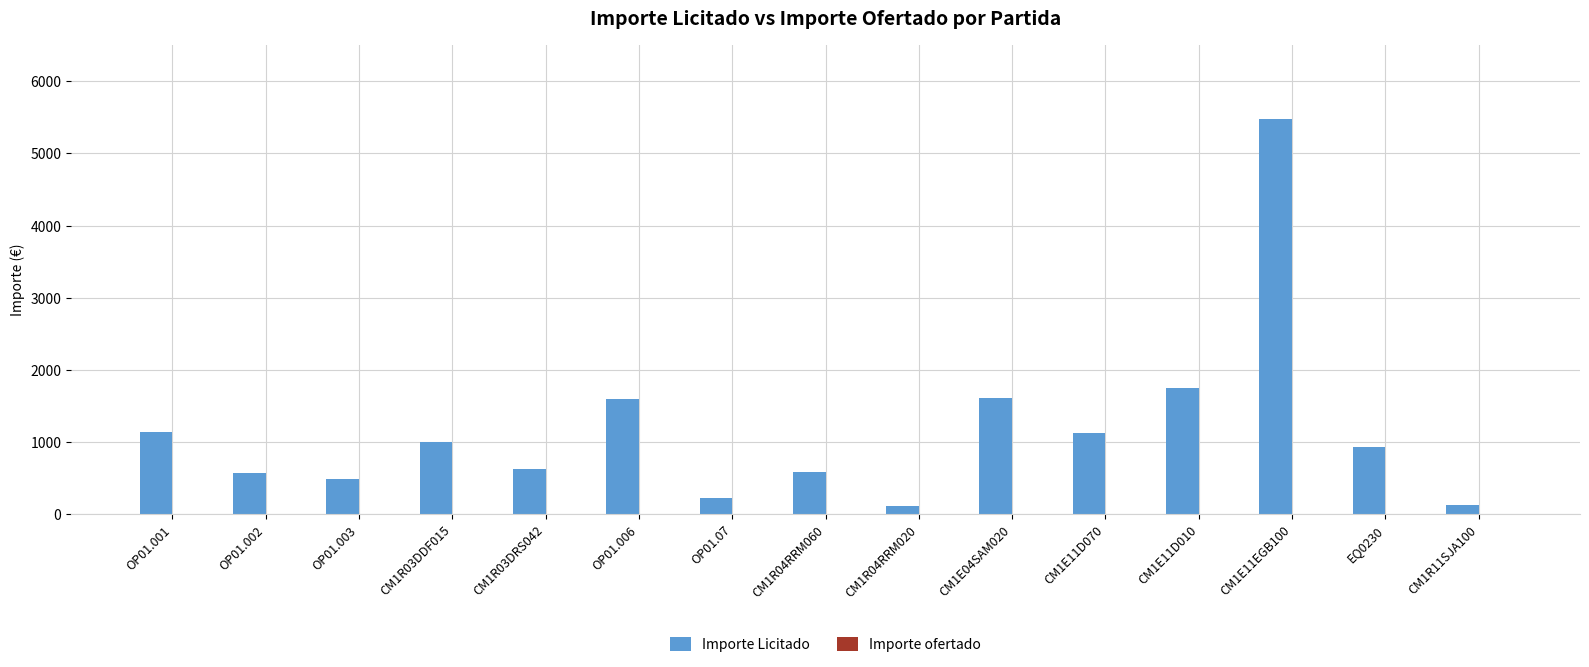

Between OP01.07 and OP01.003, which is larger?

OP01.003